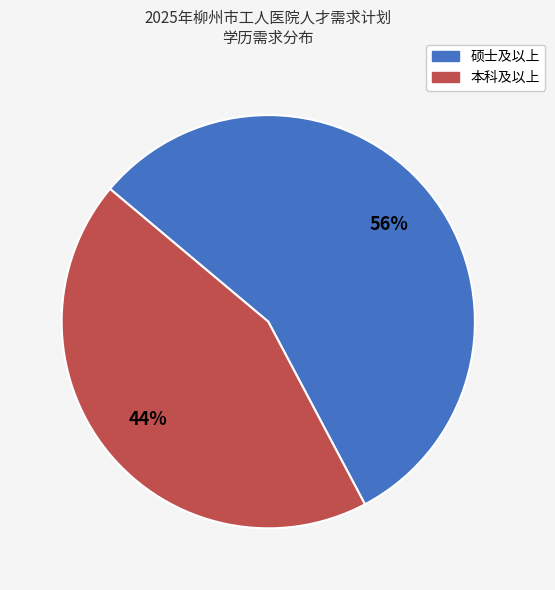

The 本科及以上 slice represents 44% of the pie. True or false?

True